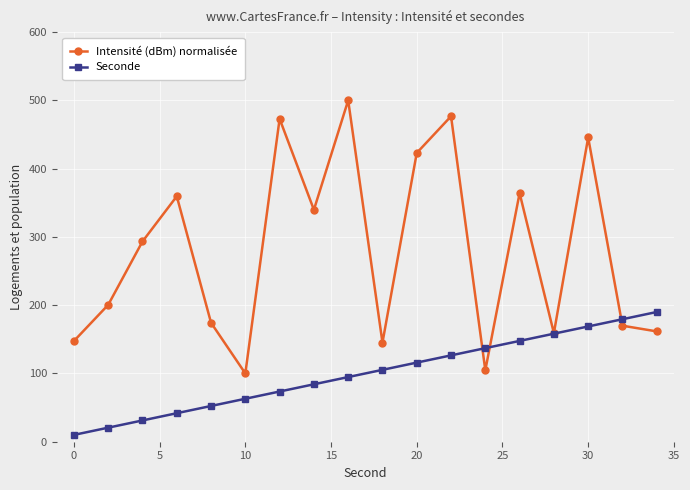

What is the difference between the second highest and minimum values in the Intensité (dBm) normalisée series?

376.7